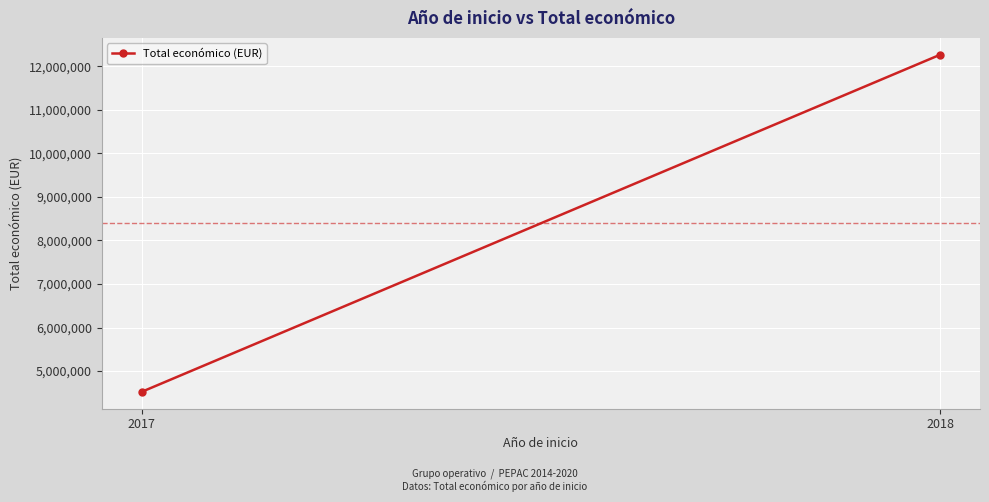

How many lines are shown in the chart?

1